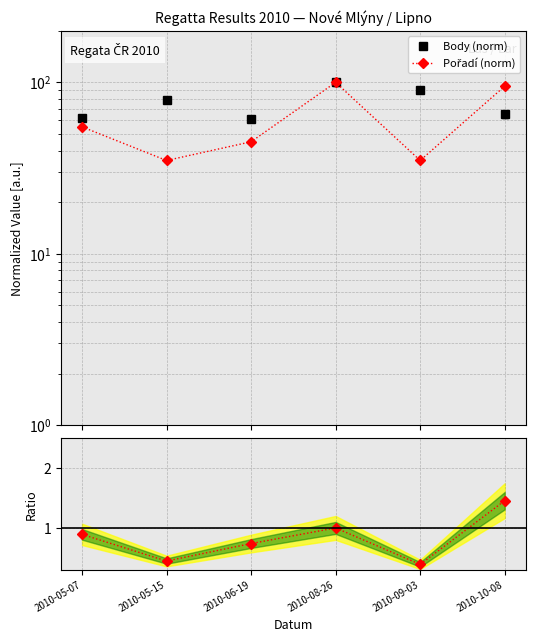

At which category does Pořadí / Body reach its first local valley?

2010-05-15